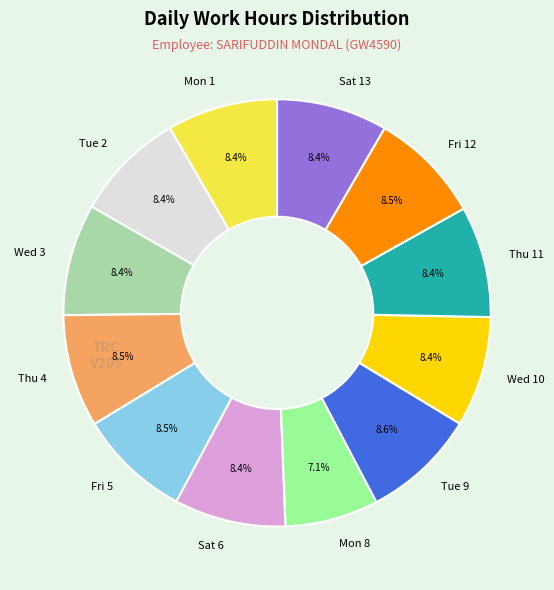

Which slice is the smallest?

Mon 8